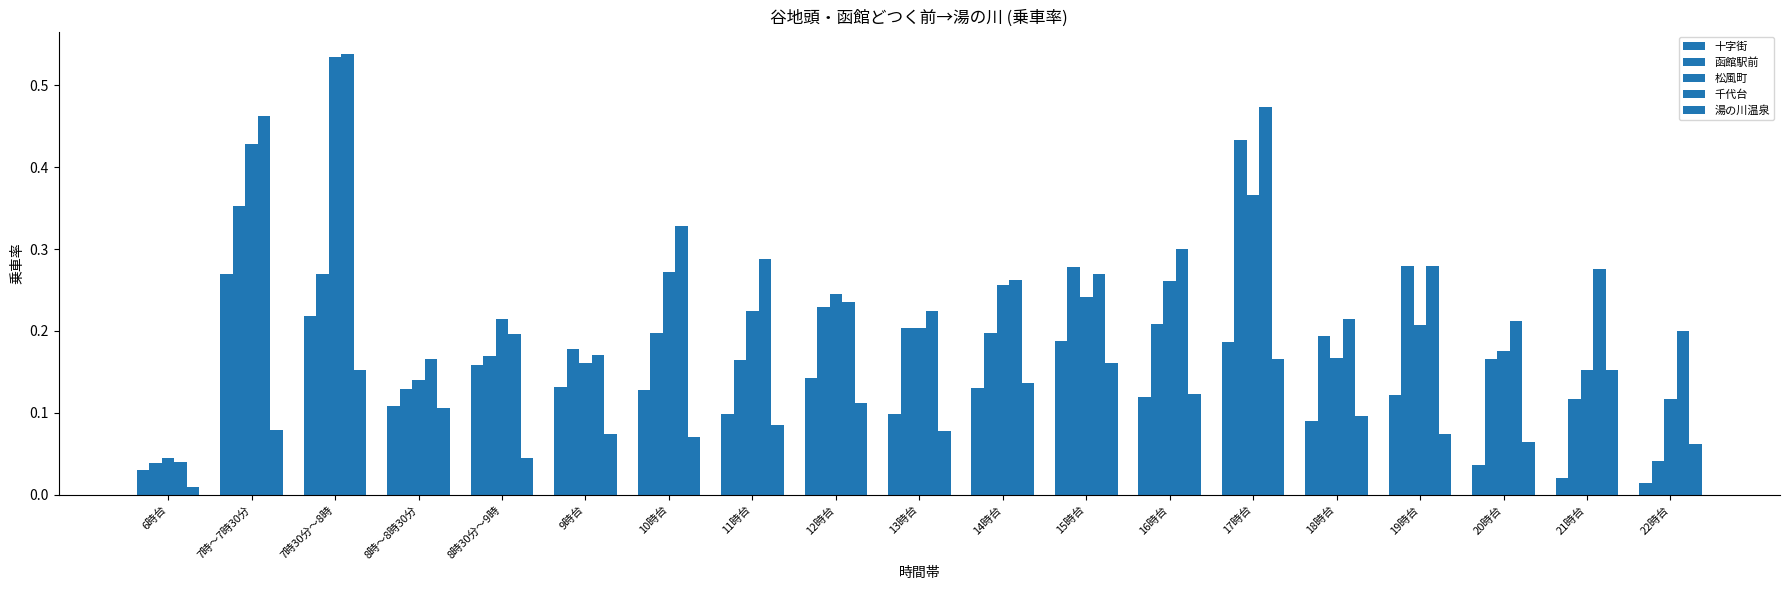

Between 10時台 and 12時台, which is larger?

12時台